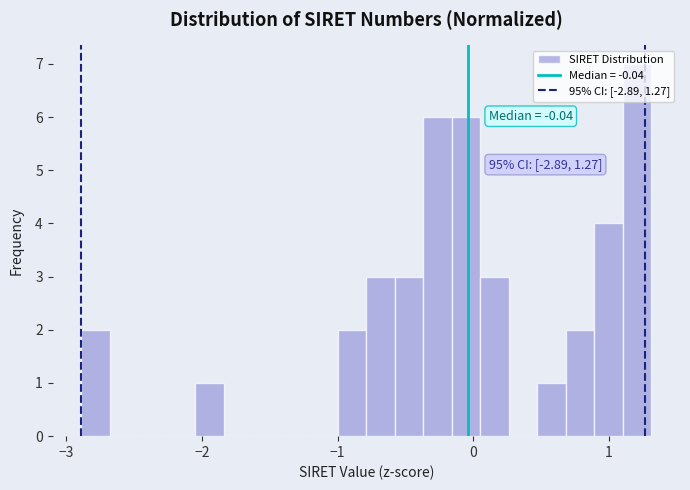

Around what value on the x-axis is the tallest bar? Give the approximate position of its centre, as read against the axis.

1.2